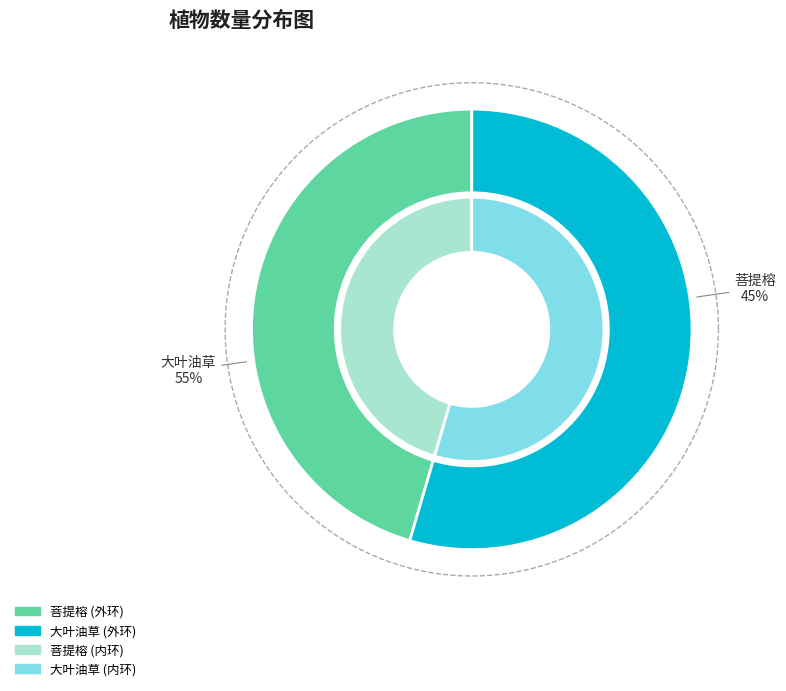

Which has a higher value, 大叶油草 or 菩提榕?

大叶油草